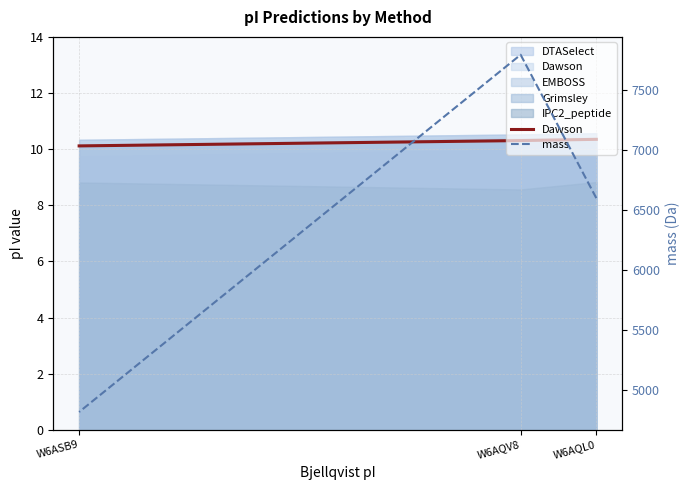

Is it true that mass equals 7791.0 at W6AQV8?

True